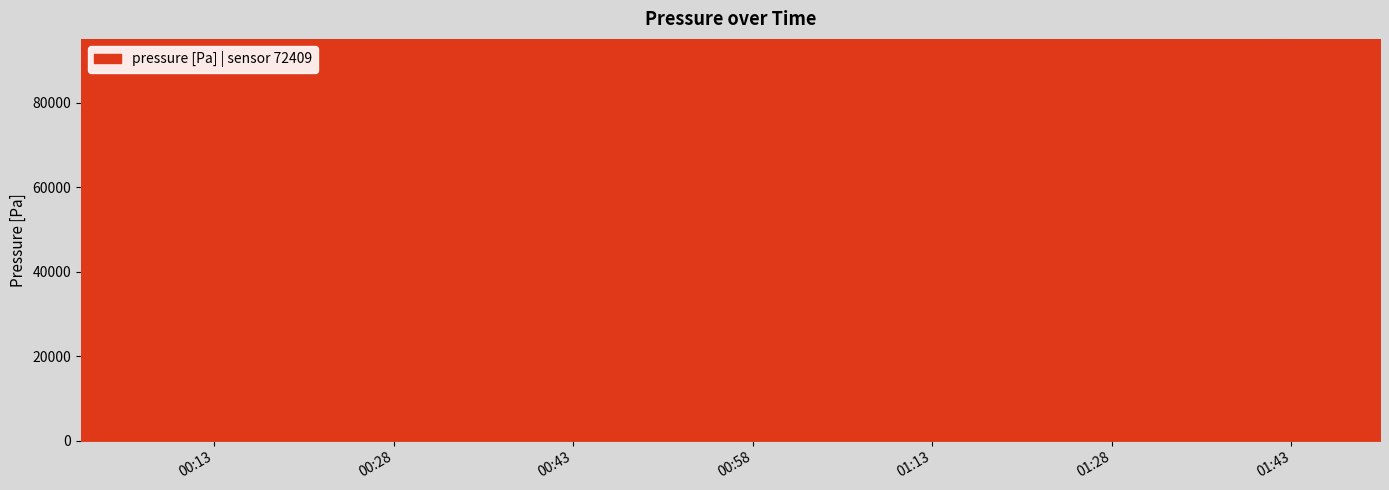

What is the greatest value displayed?

95026.5